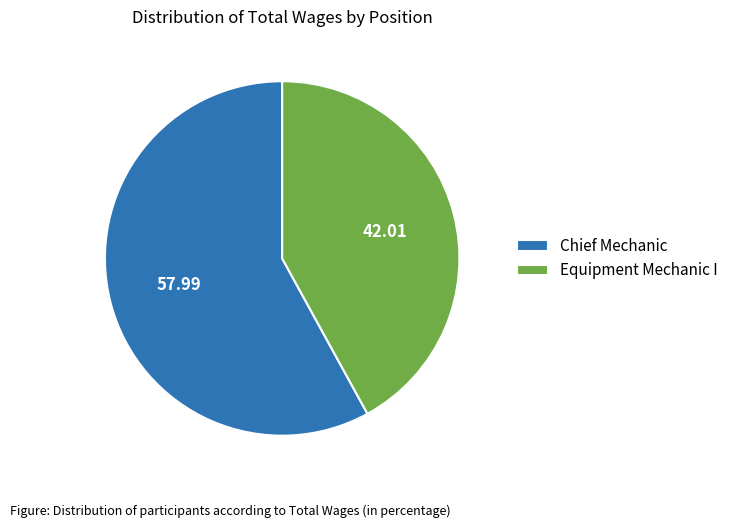

What is the ratio of the value at Equipment Mechanic I to the value at Chief Mechanic?

0.7